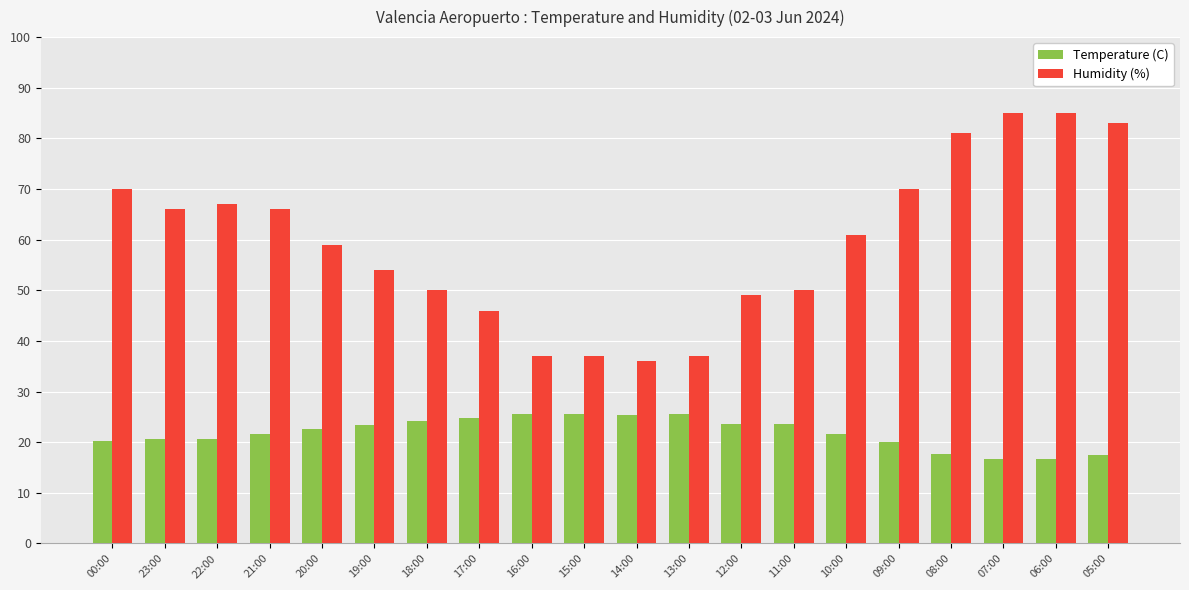

Which series has the largest range (max minus min)?

Humidity (%)